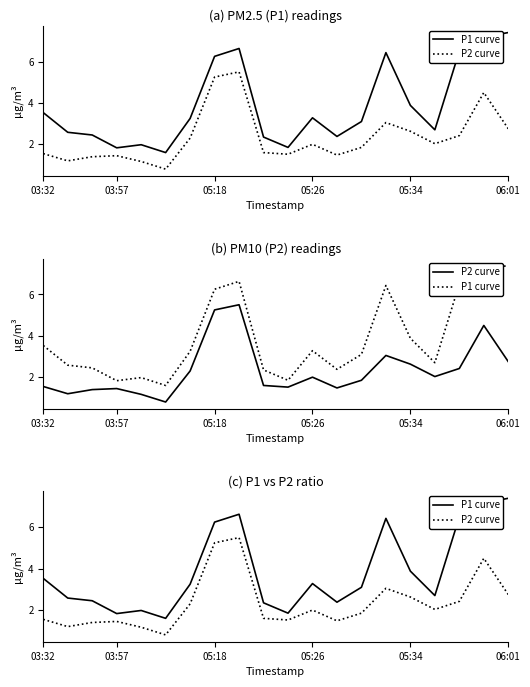

At which category is the sum across all series the highest?

8